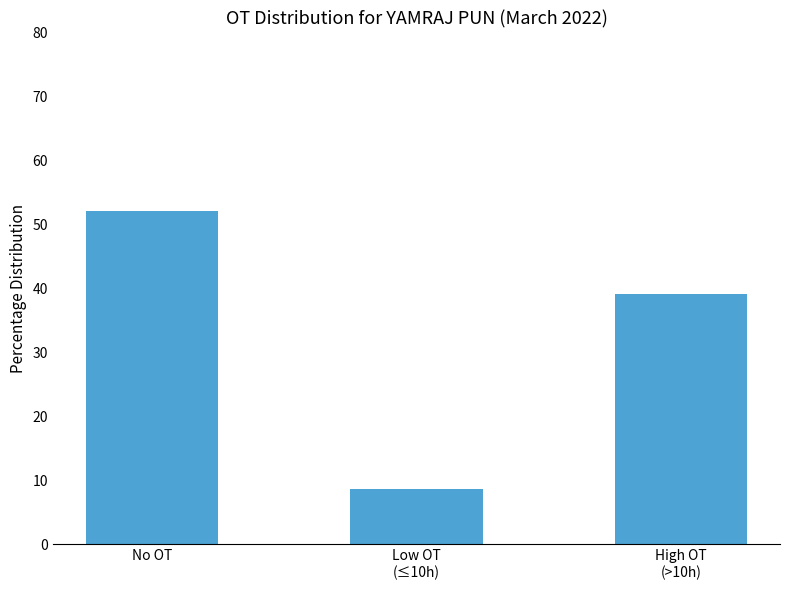

Between Low OT
(≤10h) and No OT, which is larger?

No OT